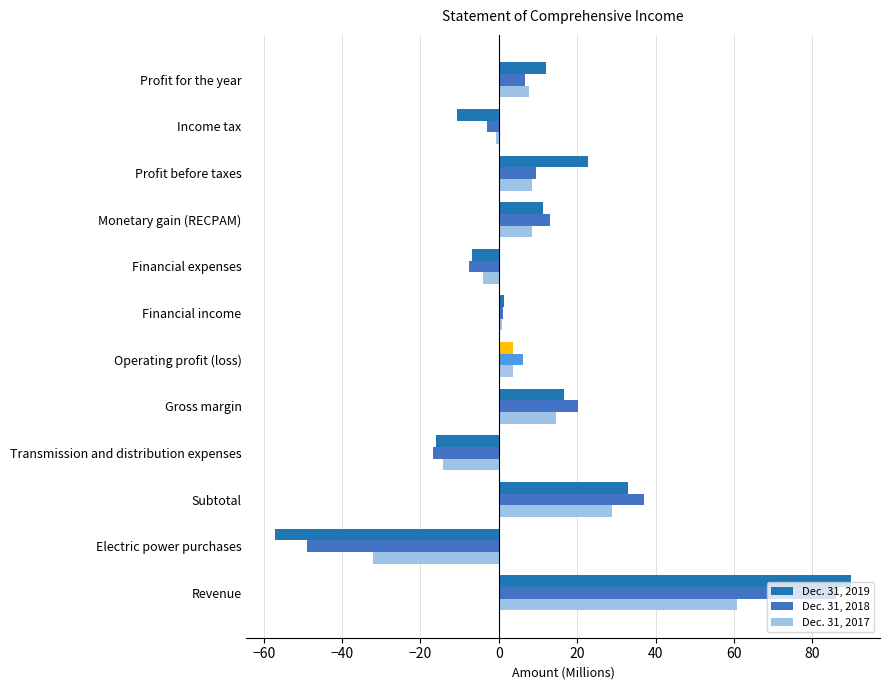

The value of Dec. 31, 2017 at Electric power purchases is -32.0. True or false?

True